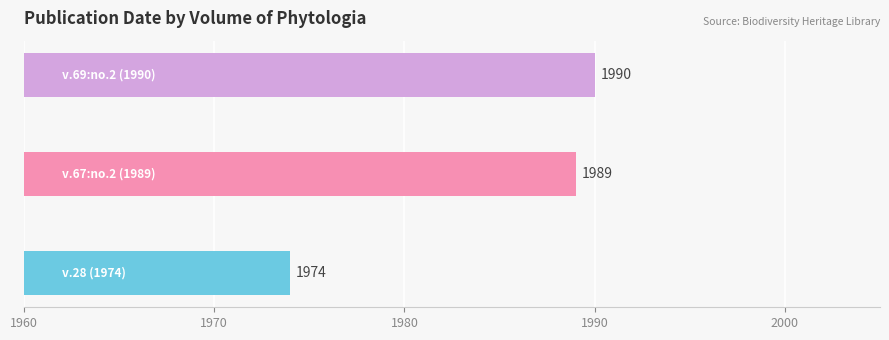

What is the average value?

1984